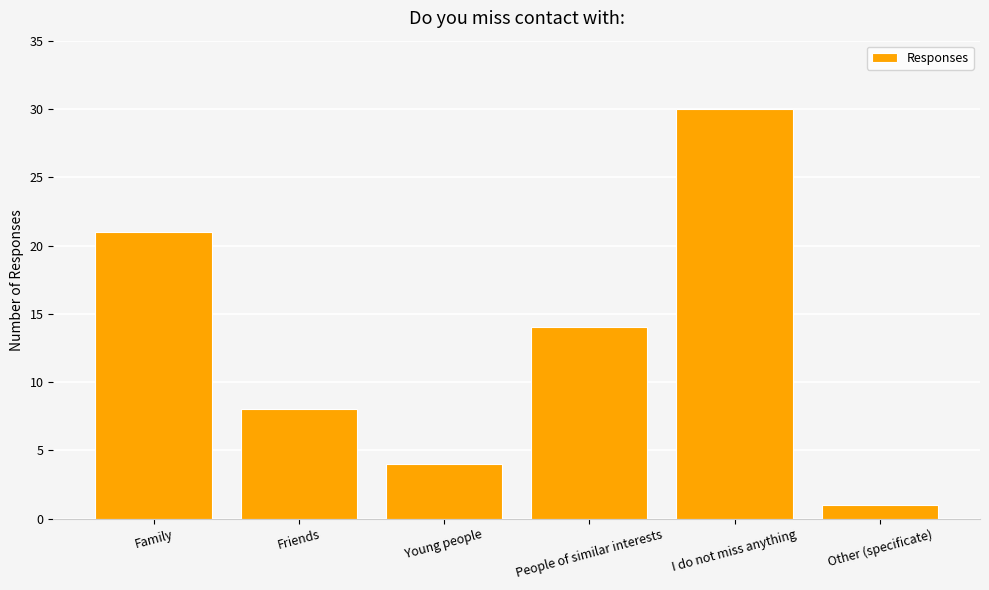

What is the label of the 3rd bar from the left?

Young people